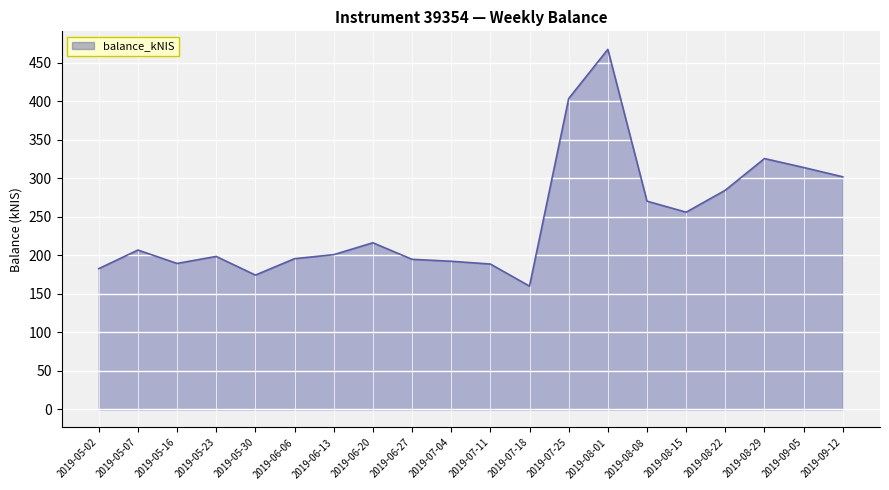

At which category does the chart reach its minimum across all series?

2019-07-18